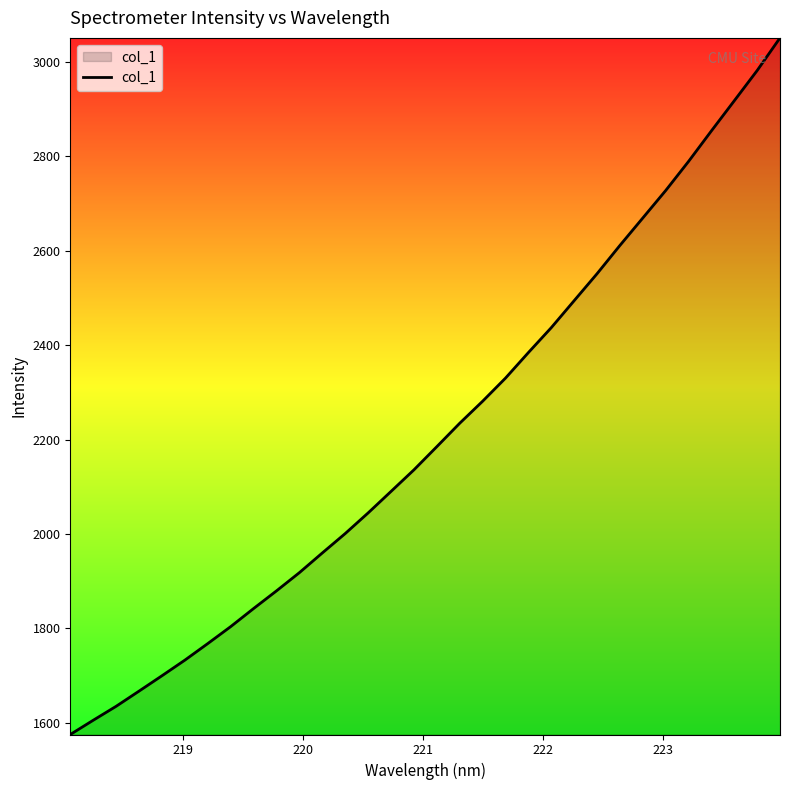

What is the difference between the maximum and minimum values?

1475.9